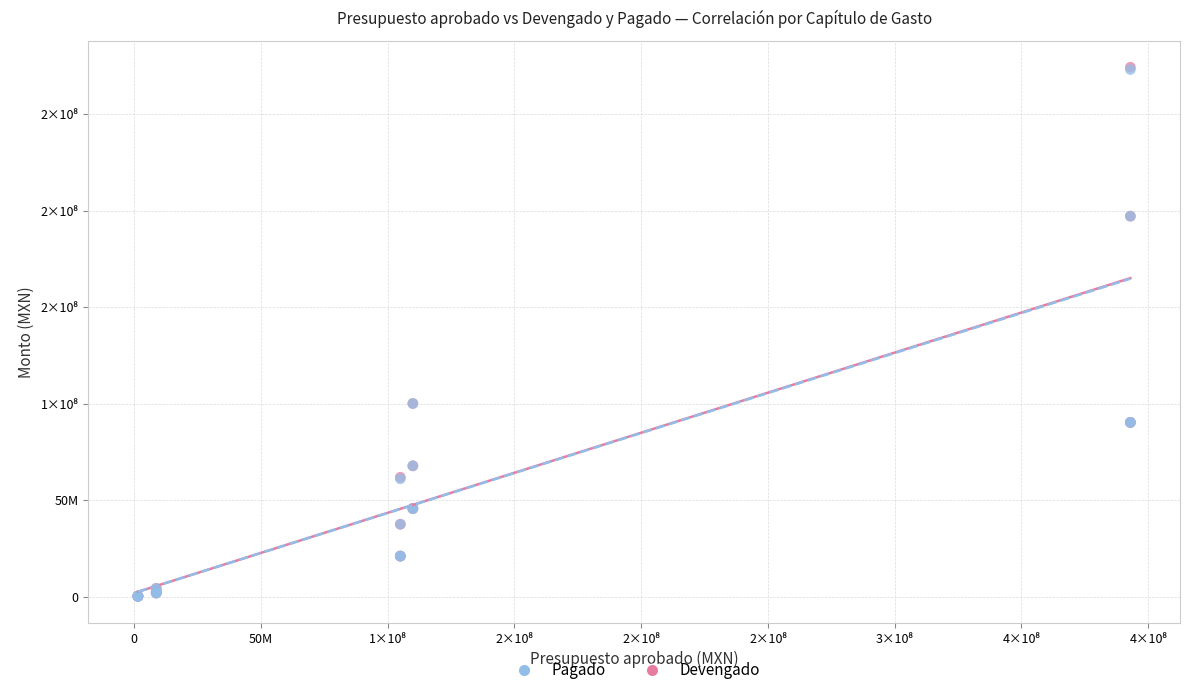

Which series has the largest Y range (max minus min)?

Devengado